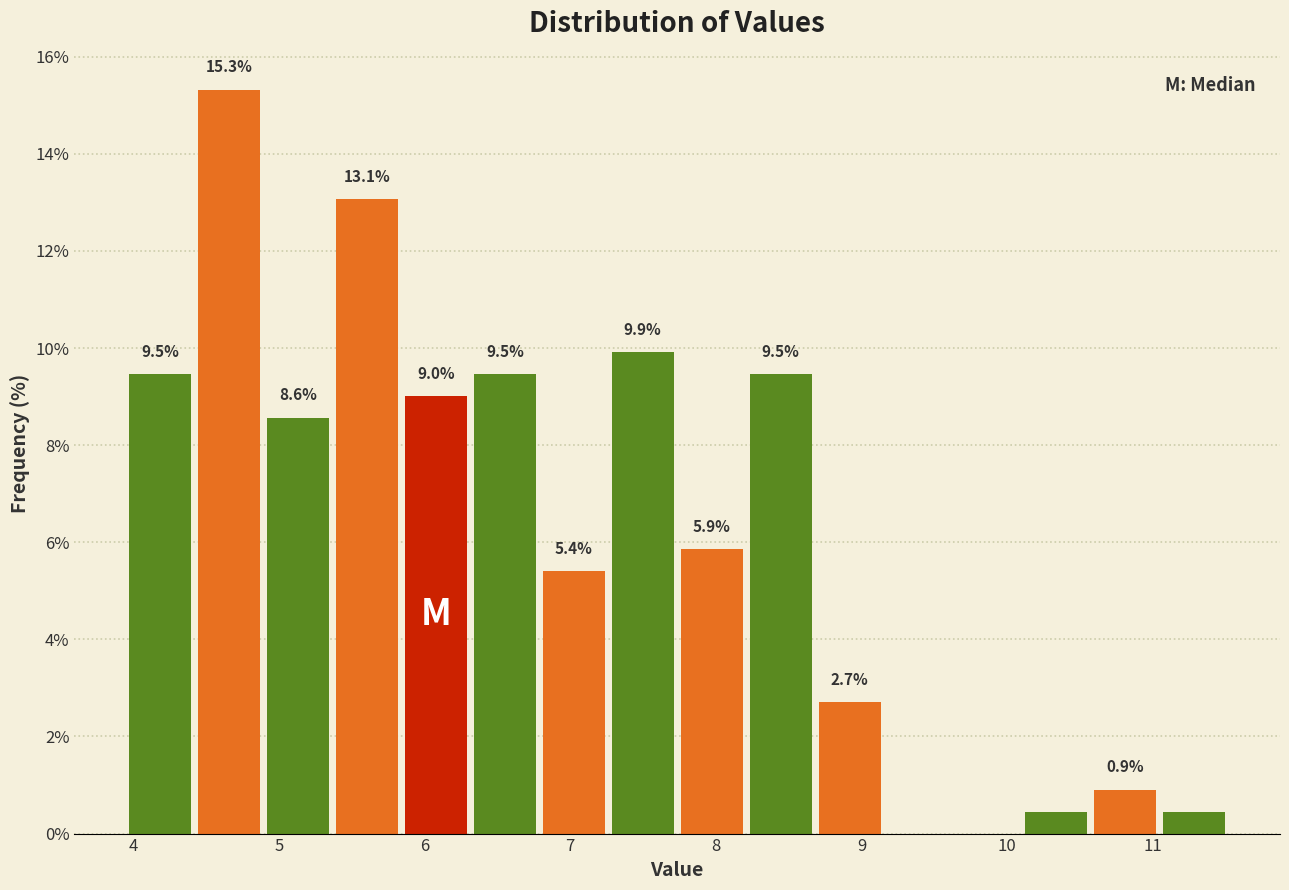

Which range on the x-axis has the tallest bar?

4.4 to 4.9